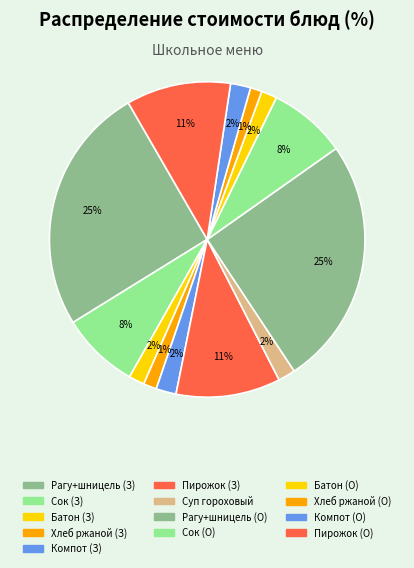

How many slices are in this pie chart?

13